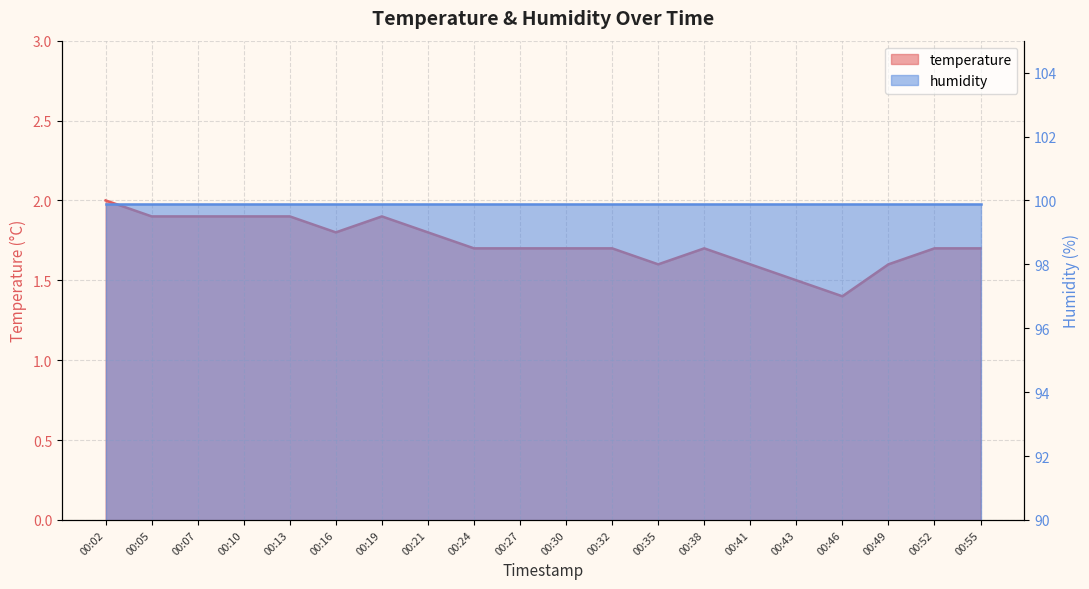

What is the smallest value displayed?

1.4